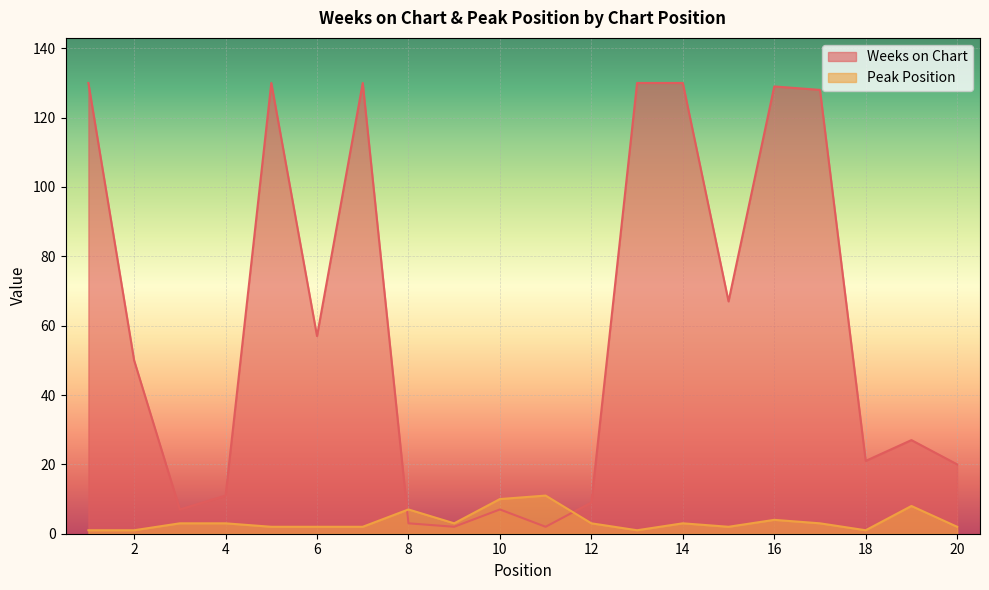

The Peak Position series shows 3 at 5. True or false?

False